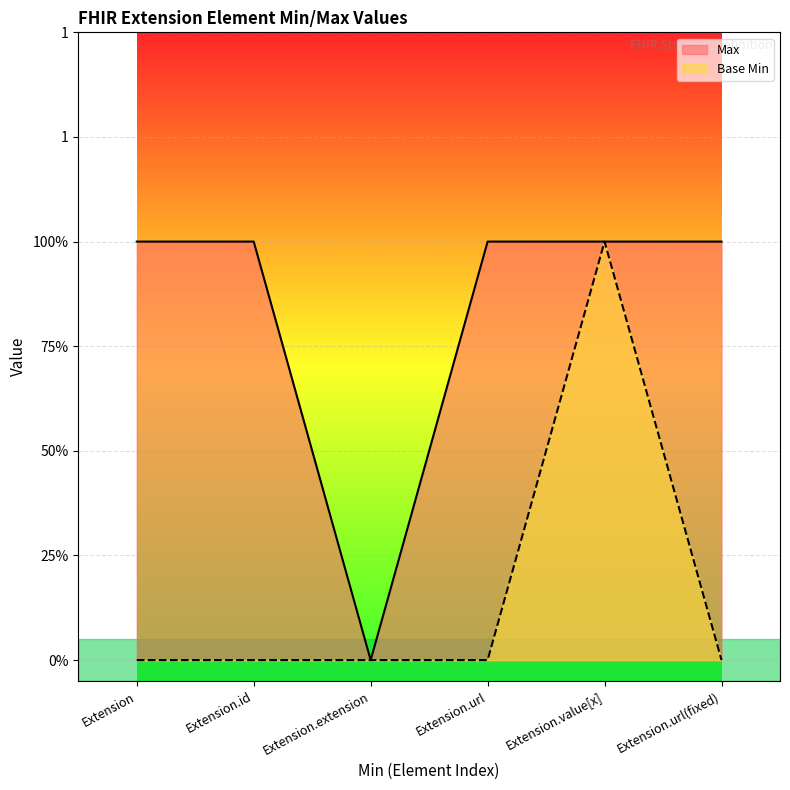

What is the sum of all Base Min values?

1